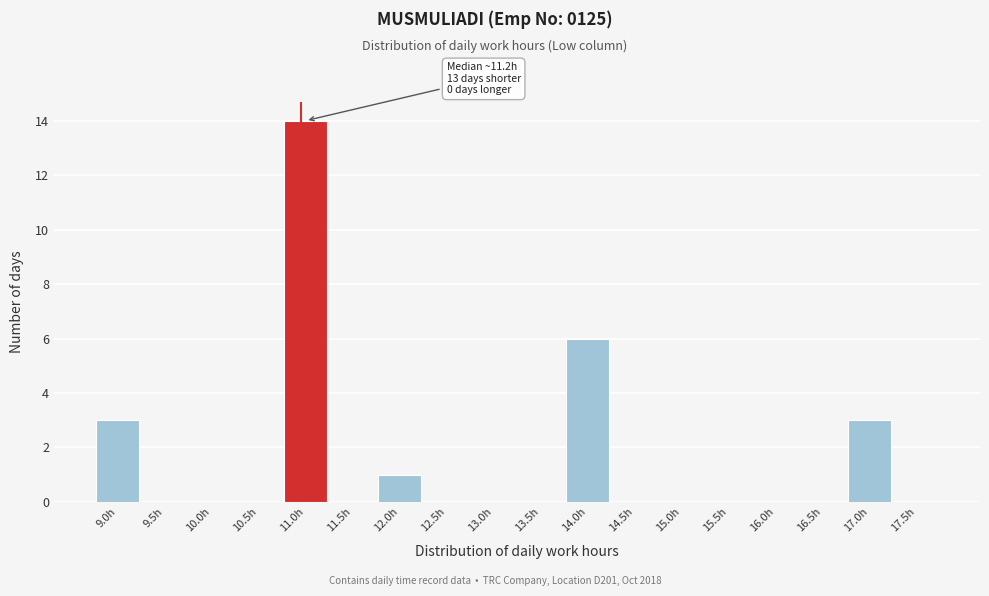

Reading right to left, extract all data points from this chart.

17.5h=0	17.0h=3	16.5h=0	16.0h=0	15.5h=0	15.0h=0	14.5h=0	14.0h=6	13.5h=0	13.0h=0	12.5h=0	12.0h=1	11.5h=0	11.0h=14	10.5h=0	10.0h=0	9.5h=0	9.0h=3